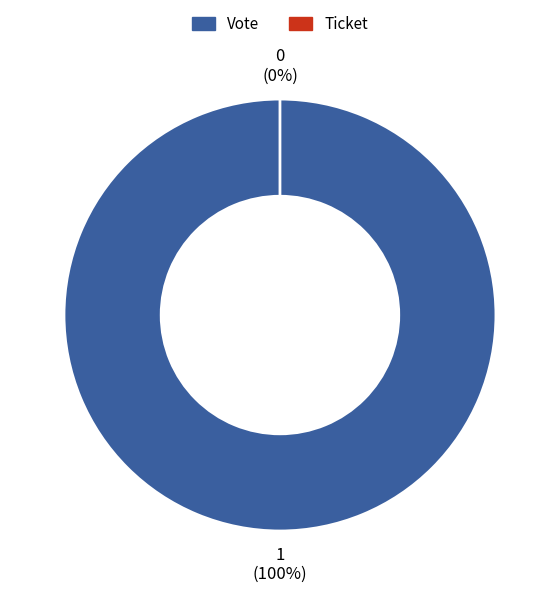

Which category has the biggest portion of the pie?

Vote